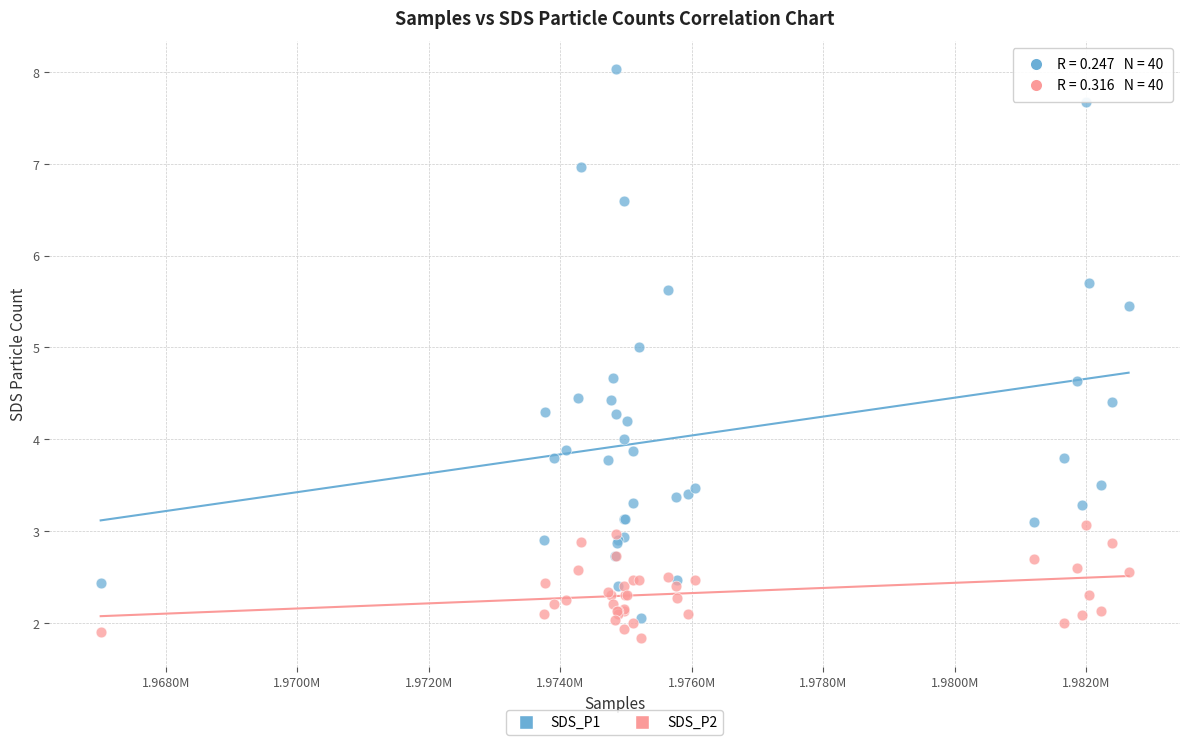

Which series reaches the maximum Y coordinate?

SDS_P1